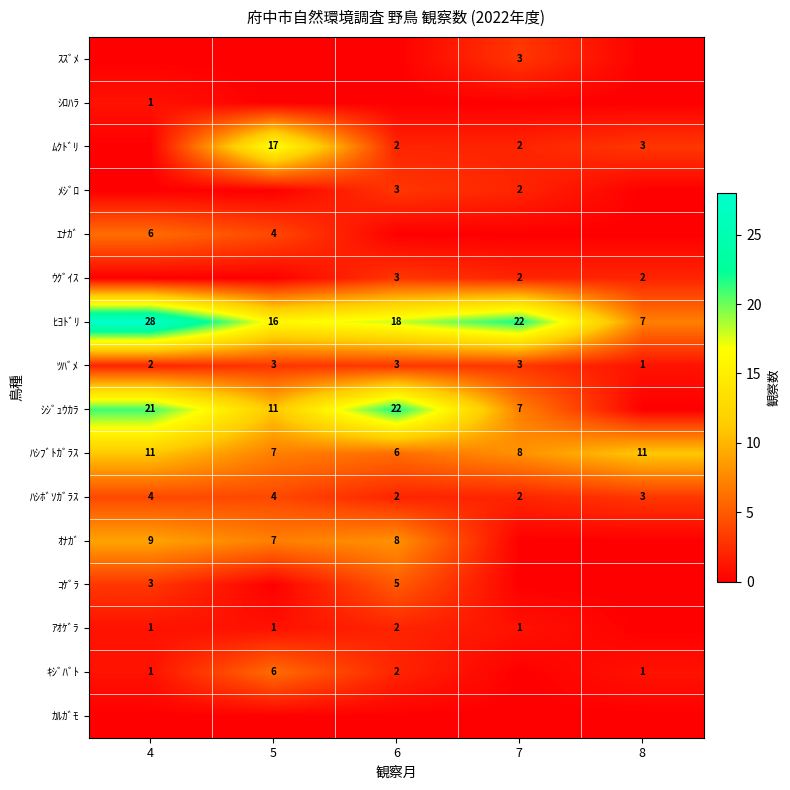

What is the average value of the ﾊｼﾎﾞｿｶﾞﾗｽ series?

3